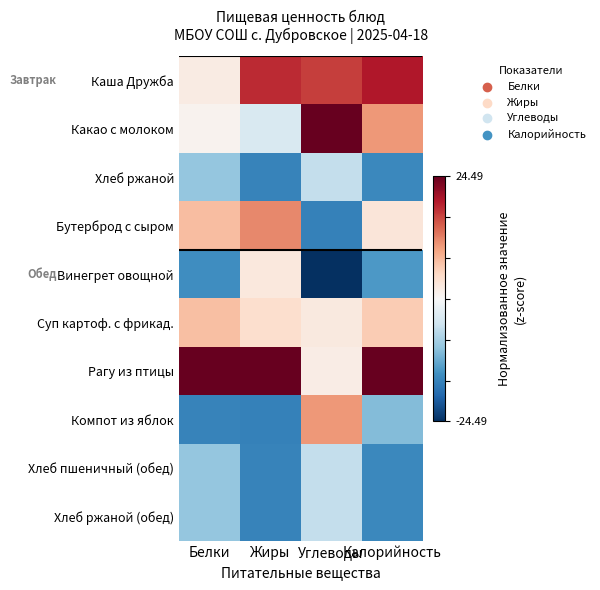

What is the spread (max minus min) of values at Калорийность?

3.0